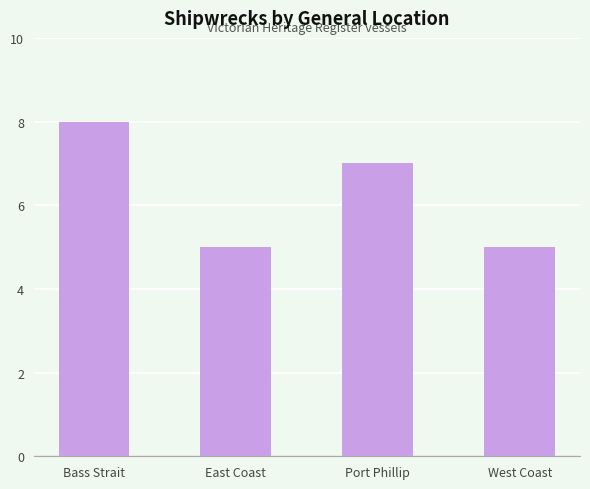

What is the average value?

6